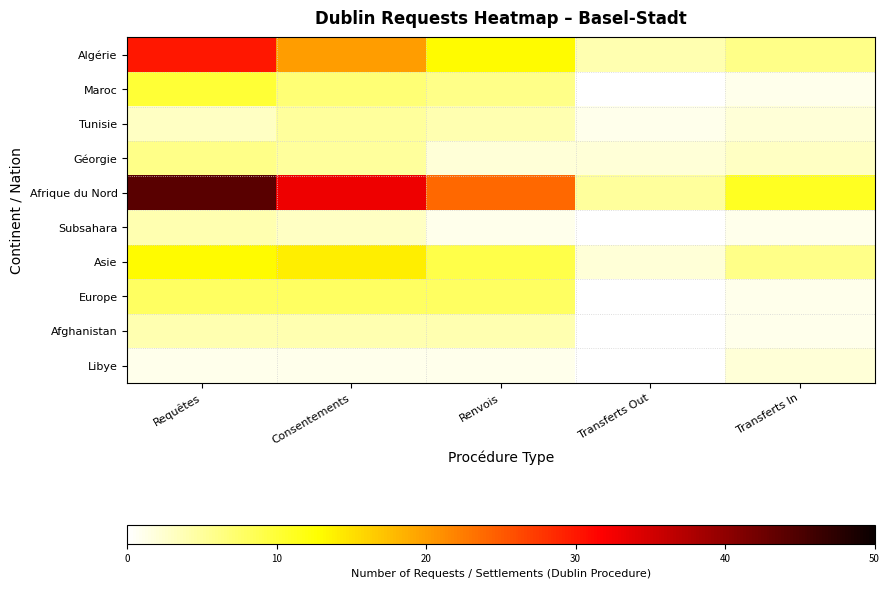

Which has a higher value, Consentements or Transferts In?

Consentements